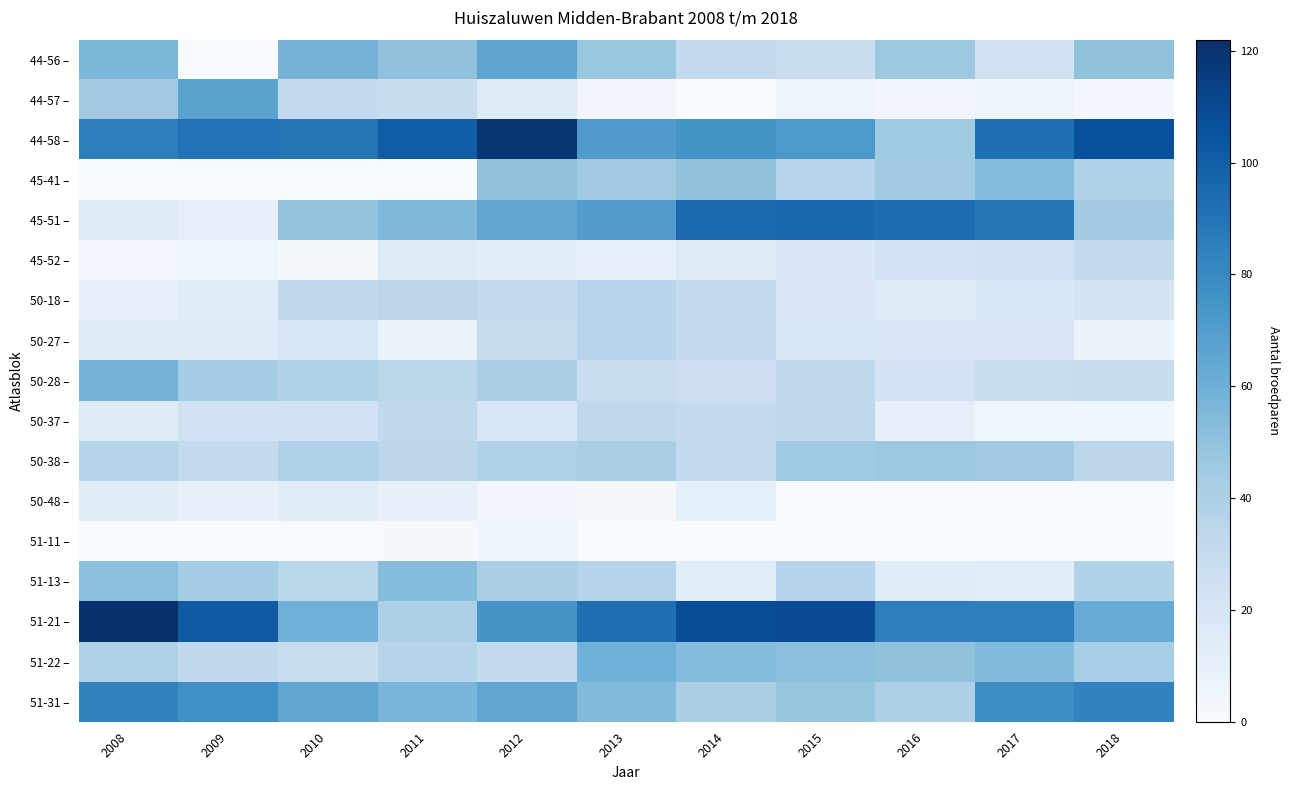

Reading left to right, extract all data points from this chart.

44-56 –: 2008=56	2009=0	2010=58	2011=50	2012=66	2013=47	2014=31	2015=27	2016=46	2017=24	2018=50
44-57 –: 2008=44	2009=67	2010=31	2011=29	2012=15	2013=4	2014=0	2015=6	2016=4	2017=6	2018=3
44-58 –: 2008=85	2009=91	2010=90	2011=101	2012=119	2013=71	2014=75	2015=72	2016=45	2017=92	2018=107
45-41 –: 2008=0	2009=0	2010=0	2011=0	2012=50	2013=44	2014=50	2015=36	2016=44	2017=53	2018=38
45-51 –: 2008=15	2009=10	2010=49	2011=55	2012=65	2013=70	2014=95	2015=96	2016=93	2017=89	2018=44
45-52 –: 2008=3	2009=5	2010=2	2011=15	2012=13	2013=10	2014=16	2015=17	2016=22	2017=24	2018=31
50-18 –: 2008=10	2009=14	2010=32	2011=34	2012=31	2013=36	2014=31	2015=17	2016=15	2017=19	2018=21
50-27 –: 2008=16	2009=16	2010=19	2011=8	2012=30	2013=36	2014=31	2015=19	2016=18	2017=18	2018=8
50-28 –: 2008=58	2009=43	2010=38	2011=35	2012=41	2013=28	2014=26	2015=33	2016=22	2017=27	2018=29
50-37 –: 2008=15	2009=23	2010=23	2011=32	2012=19	2013=33	2014=31	2015=33	2016=10	2017=5	2018=5
50-38 –: 2008=37	2009=31	2010=39	2011=34	2012=39	2013=41	2014=31	2015=45	2016=46	2017=44	2018=34
50-48 –: 2008=14	2009=10	2010=14	2011=9	2012=4	2013=2	2014=11	2015=0	2016=0	2017=0	2018=0
51-11 –: 2008=0	2009=0	2010=0	2011=1	2012=6	2013=0	2014=0	2015=0	2016=0	2017=0	2018=0
51-13 –: 2008=51	2009=43	2010=35	2011=53	2012=41	2013=37	2014=13	2015=37	2016=14	2017=13	2018=38
51-21 –: 2008=122	2009=102	2010=60	2011=40	2012=74	2013=92	2014=108	2015=109	2016=85	2017=85	2018=62
51-22 –: 2008=39	2009=32	2010=28	2011=37	2012=31	2013=59	2014=53	2015=51	2016=50	2017=54	2018=42
51-31 –: 2008=83	2009=77	2010=65	2011=57	2012=65	2013=54	2014=41	2015=48	2016=40	2017=78	2018=83